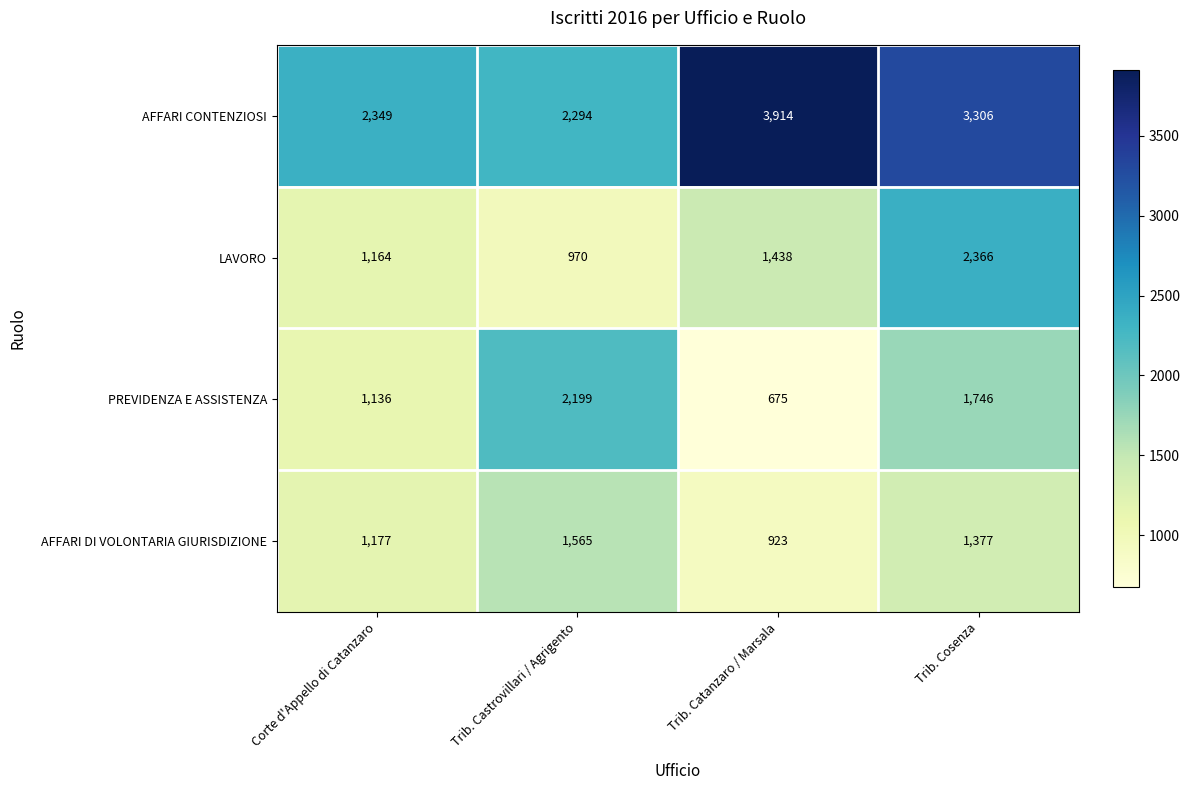

What is the sum of the PREVIDENZA E ASSISTENZA values at Trib. Catanzaro / Marsala and Trib. Cosenza?

2421